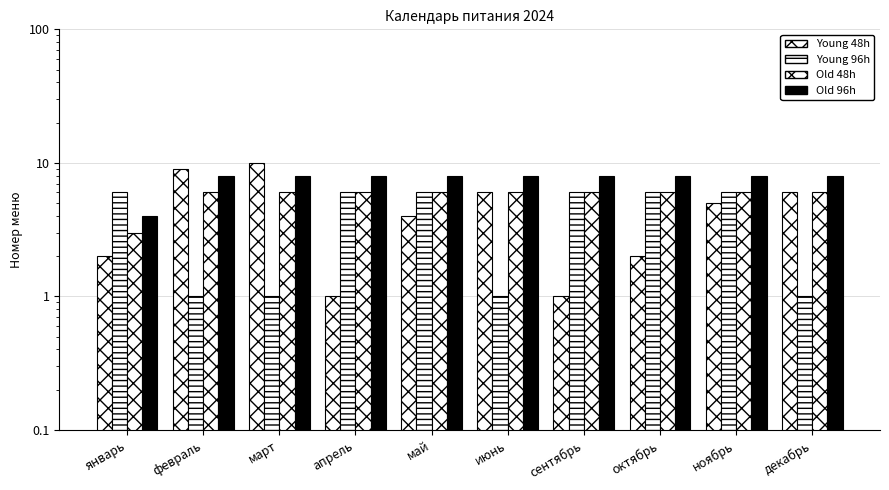

How many groups of bars are there?

10